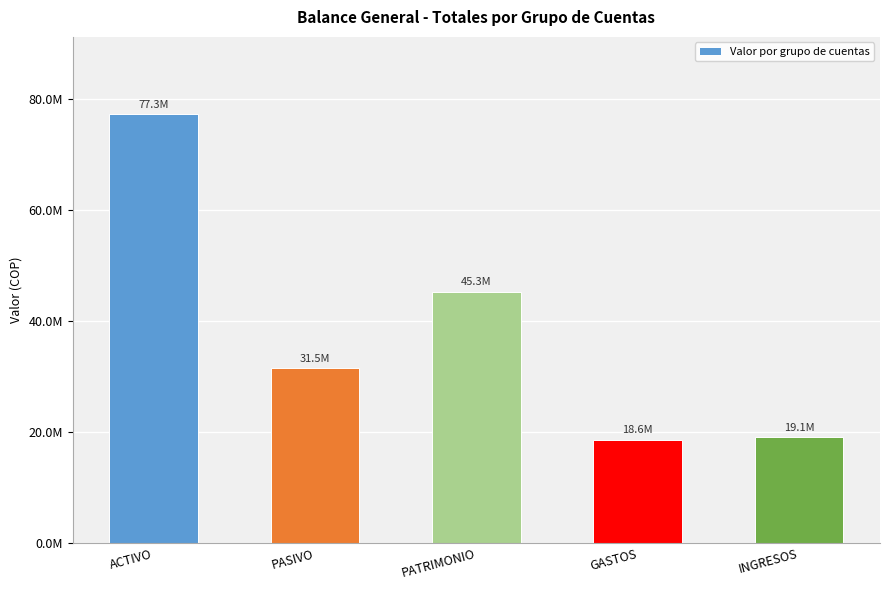

Which category has the lowest value across all series?

GASTOS